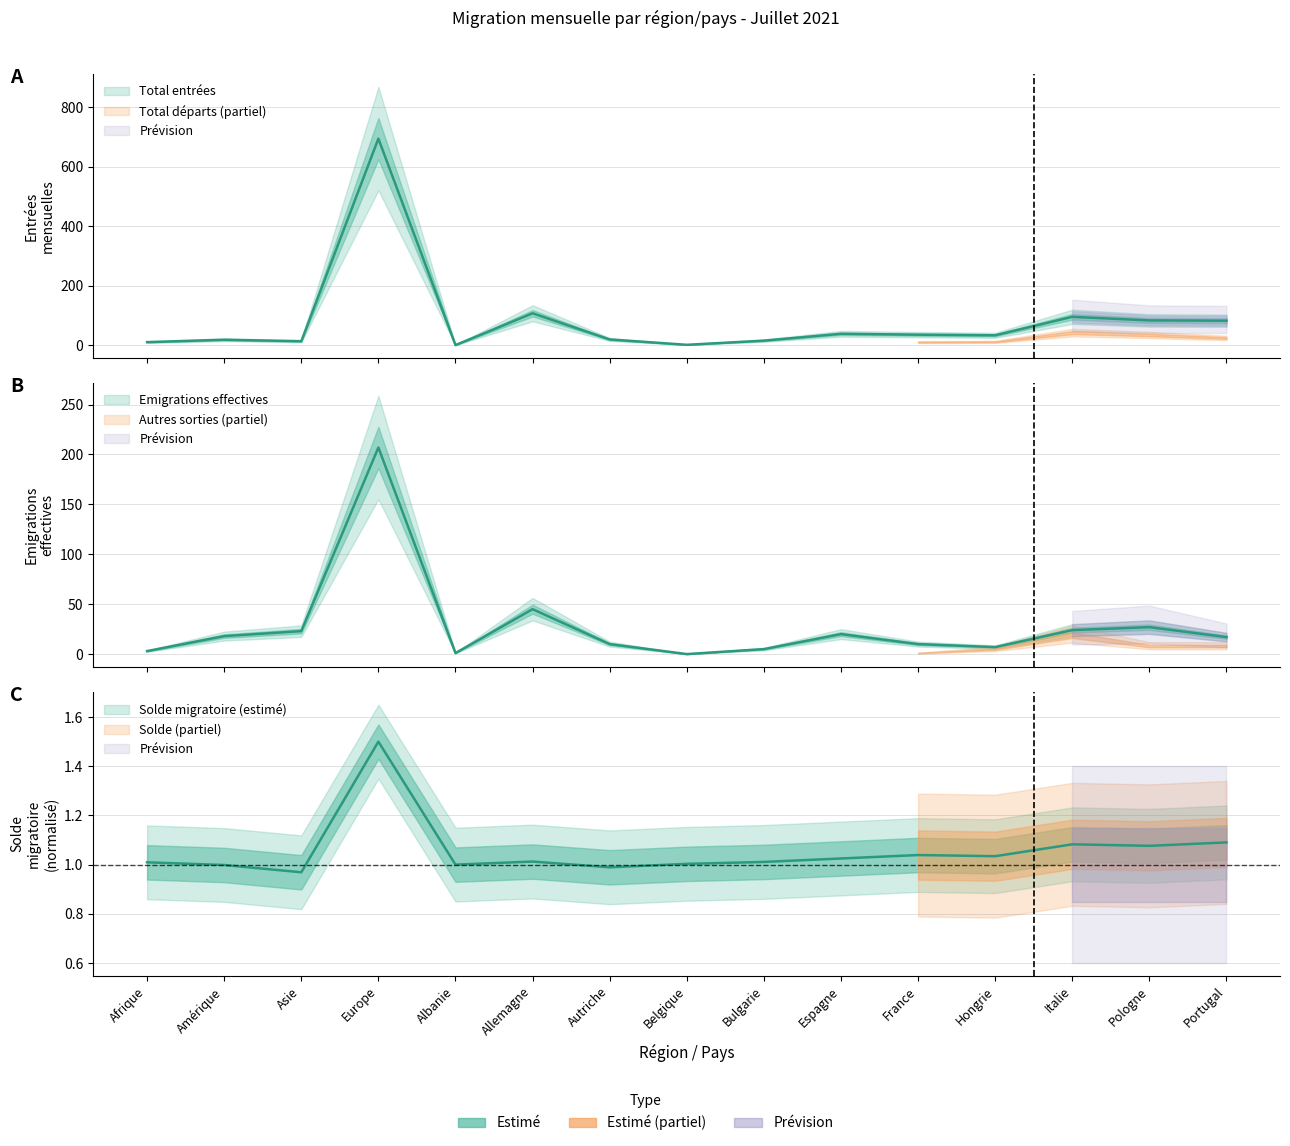

What is the difference between the Emigrations effectives values at Allemagne and Portugal?

28.0